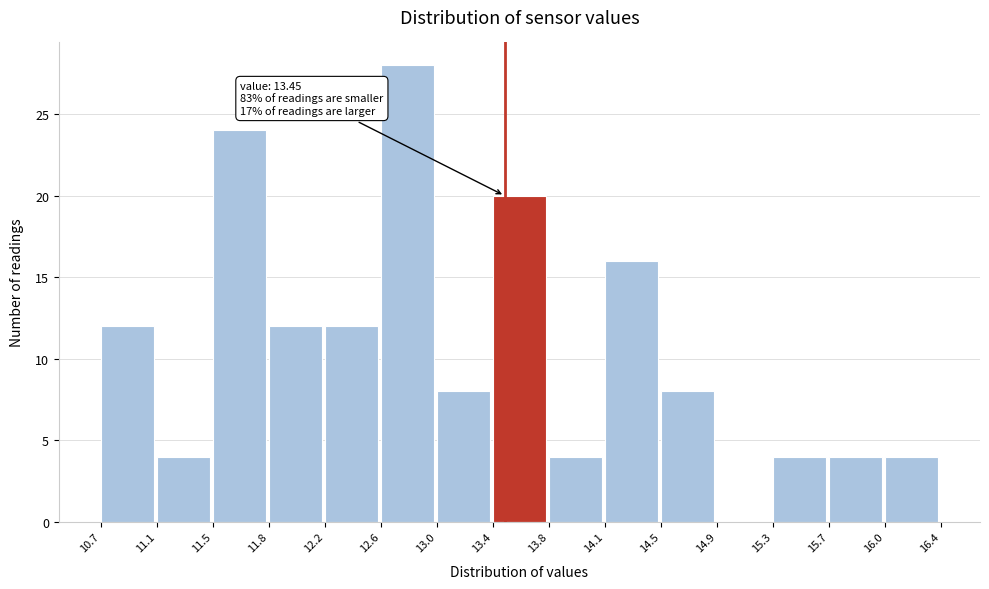

Which range on the x-axis has the tallest bar?

12.6 to 13.0